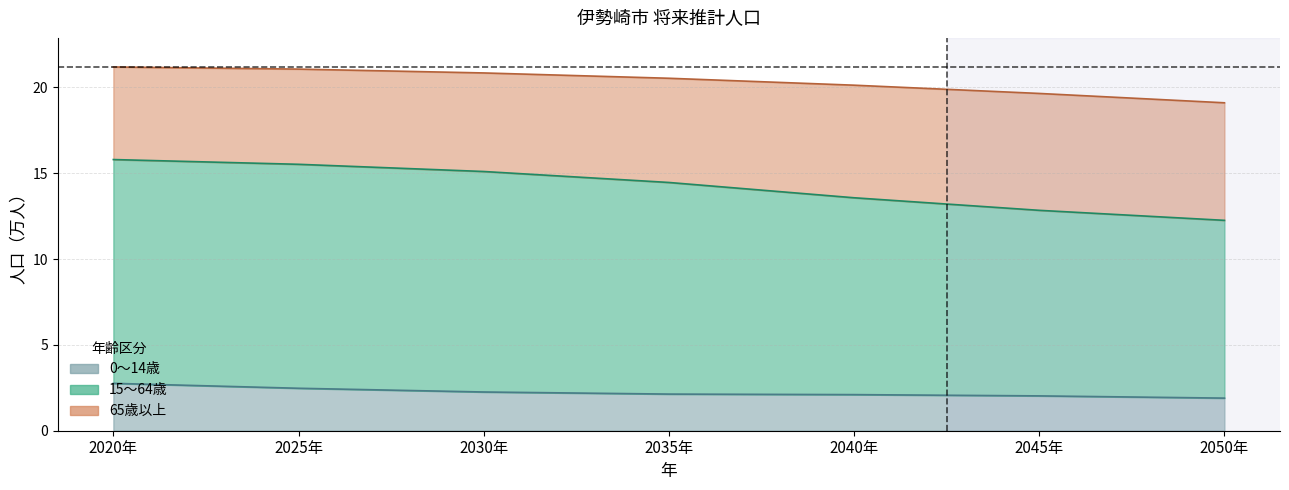

What is the approximate value of 0～14歳 at 2030年?

2.3